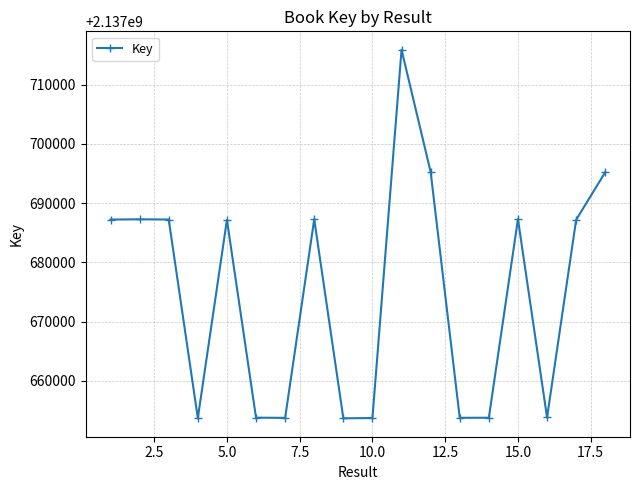

What is the maximum value shown in the chart?

2137715877